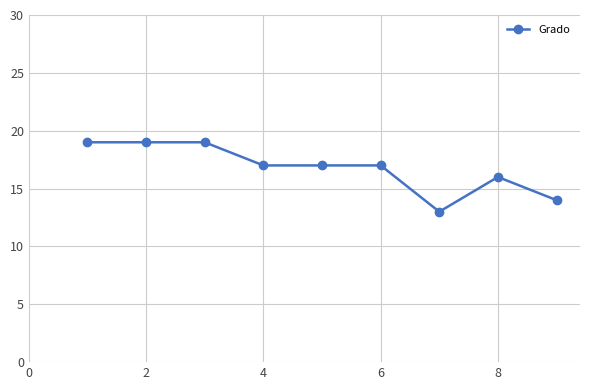

How many data points does each series have?

9